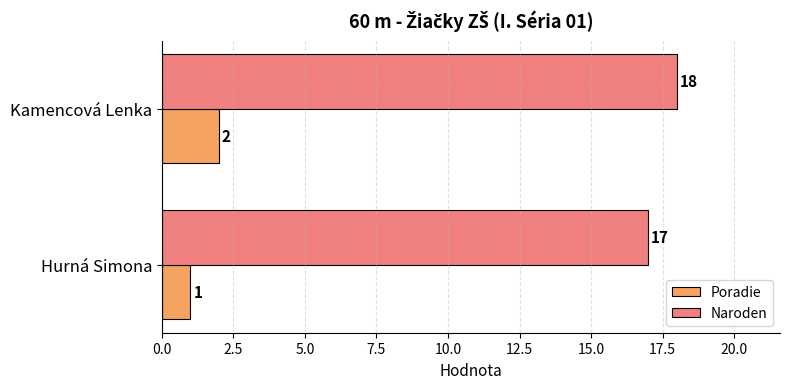

Rank the categories by Poradie value from highest to lowest.

Kamencová Lenka, Hurná Simona